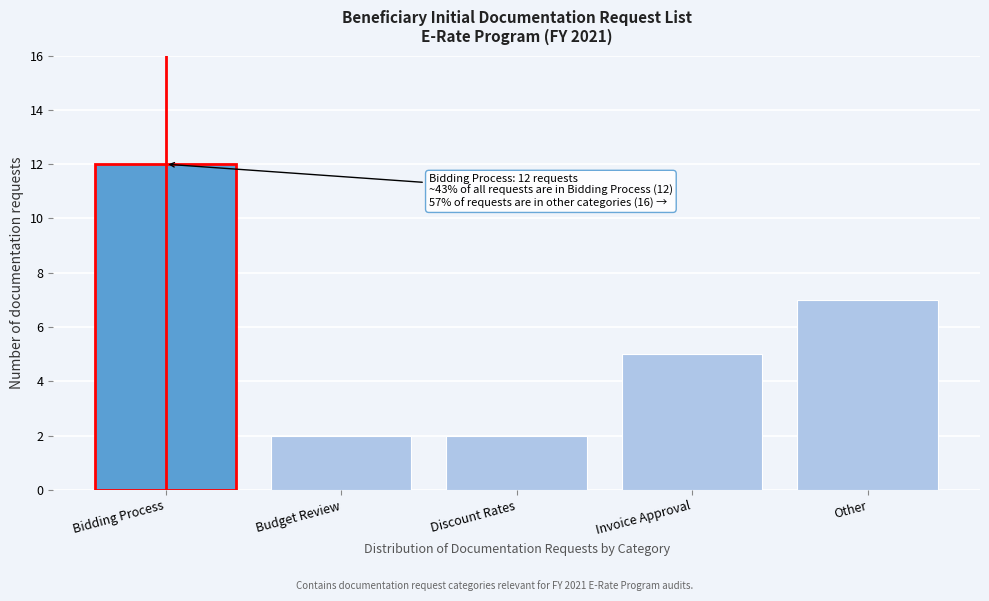

Reading right to left, extract all data points from this chart.

Other=7	Invoice Approval=5	Discount Rates=2	Budget Review=2	Bidding Process=12